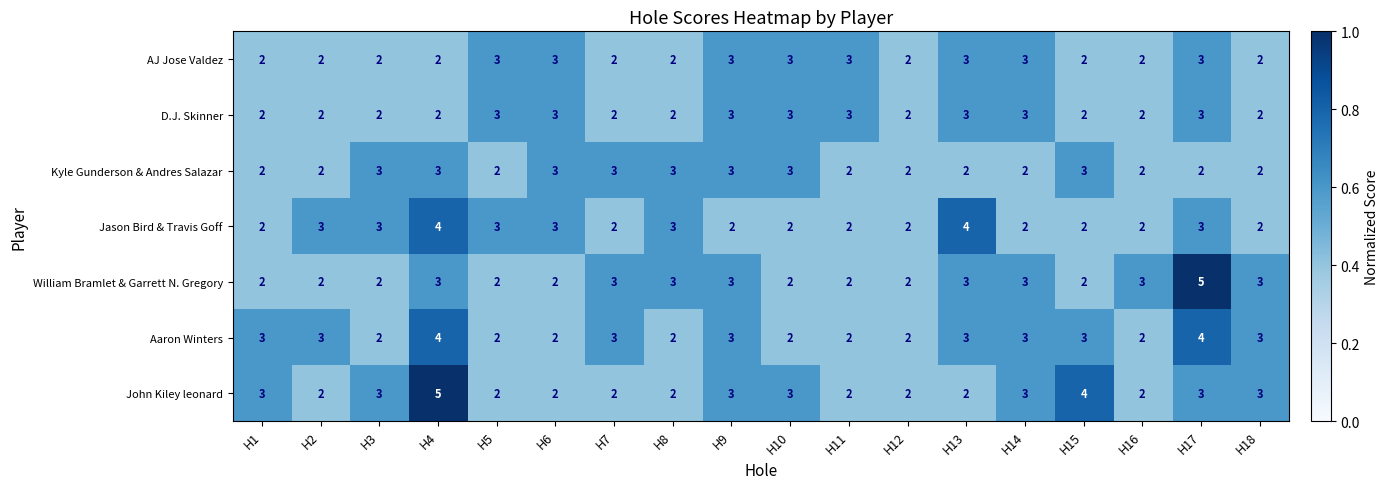

True or false: AJ Jose Valdez has a value of 4 at H13.

False